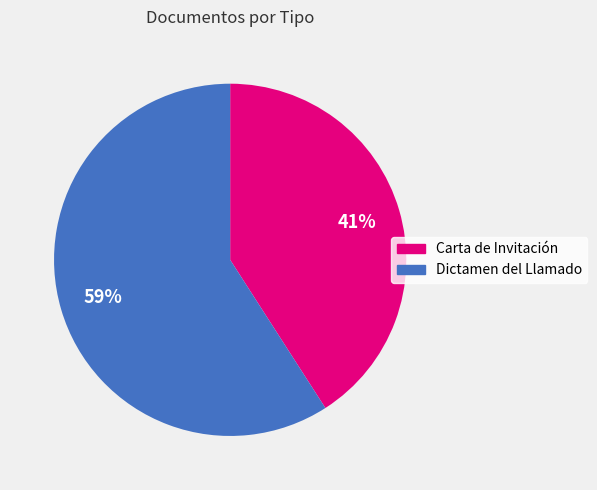

To the nearest percent, what is the average slice percentage?

50%